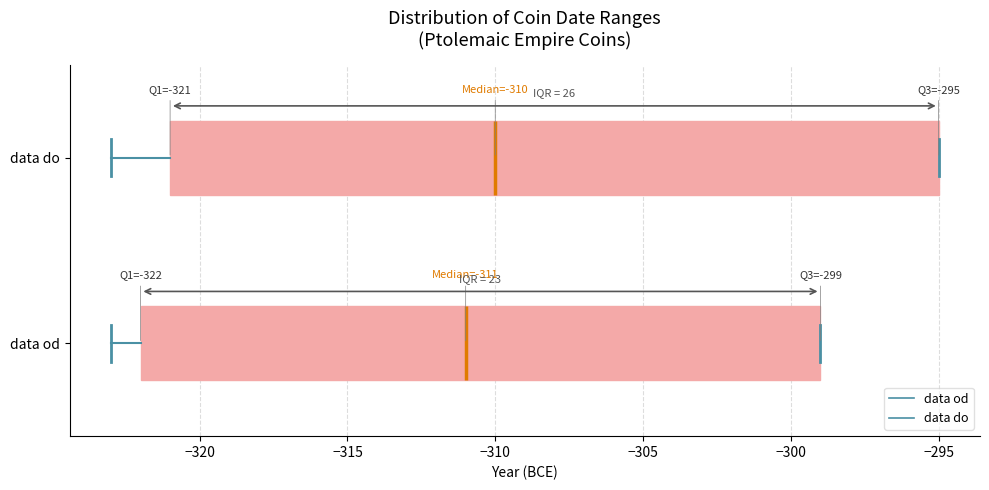

Which box is the widest, from its left edge to its right edge?

data do